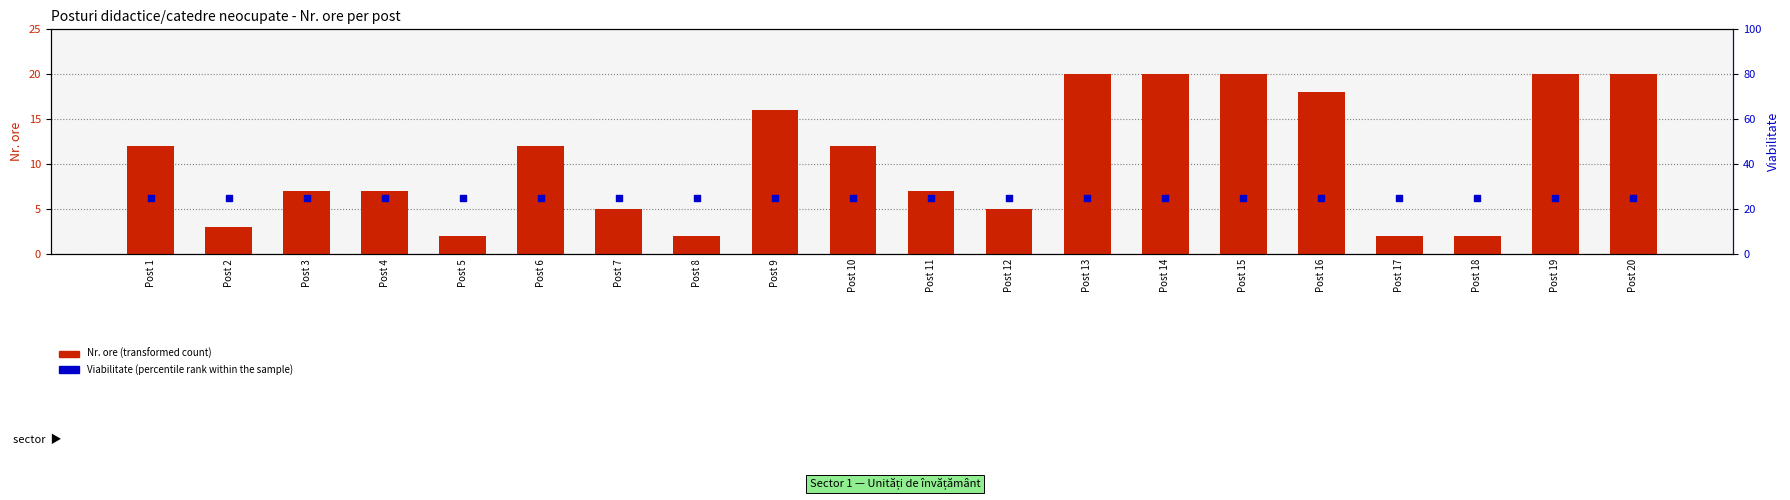

Which series contains the highest Y value?

Viabilitate (percentile rank within the sample)